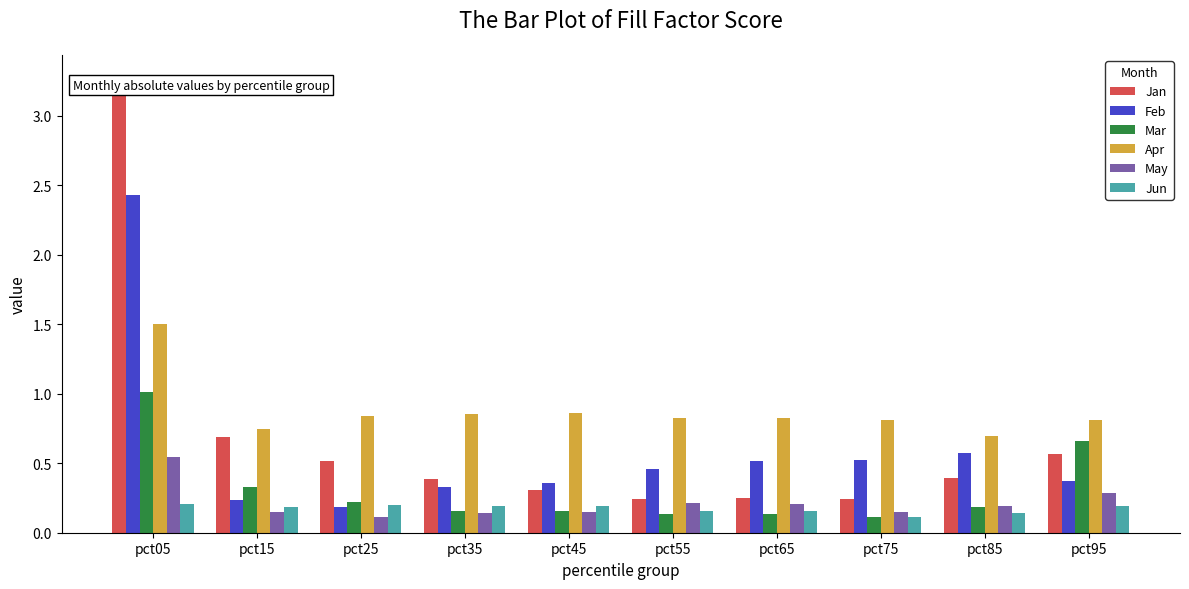

At which category is the sum across all series the highest?

pct05